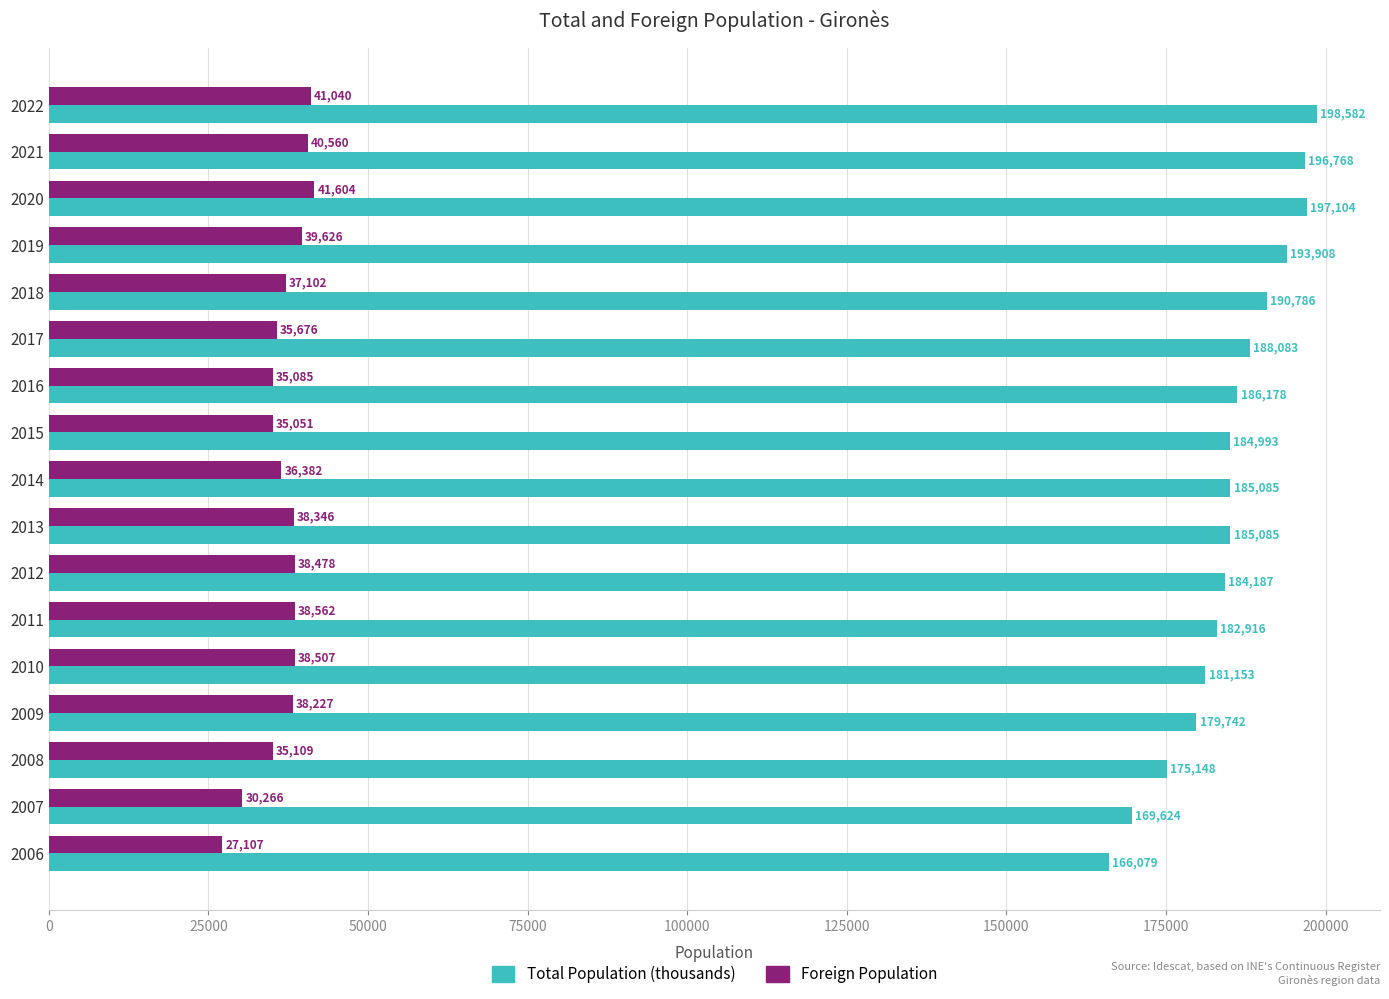

What is the difference between the highest and lowest values at 2015?

149942